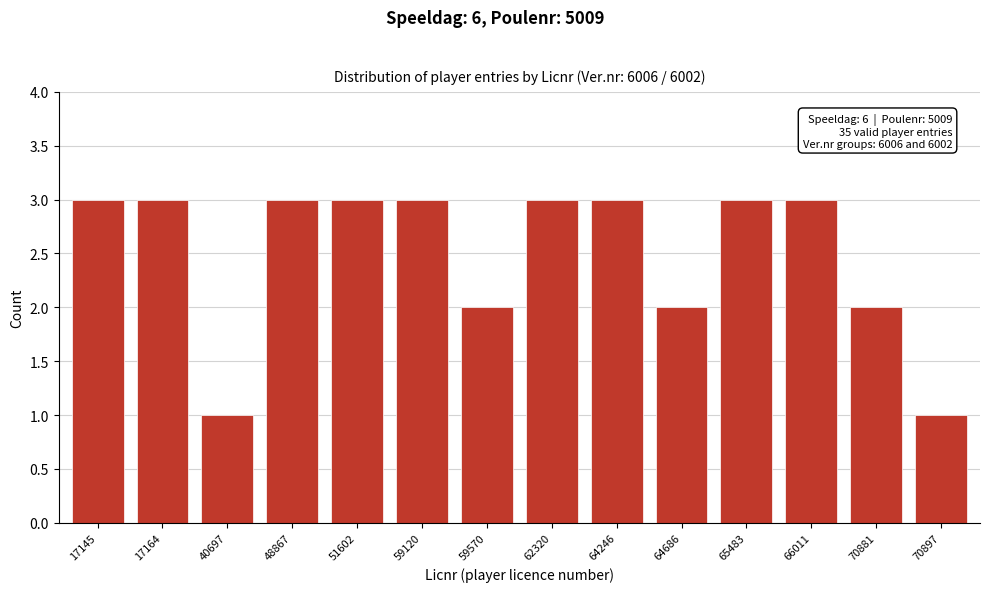

Reading right to left, what are all the values shown in this chart?

1	2	3	3	2	3	3	2	3	3	3	1	3	3